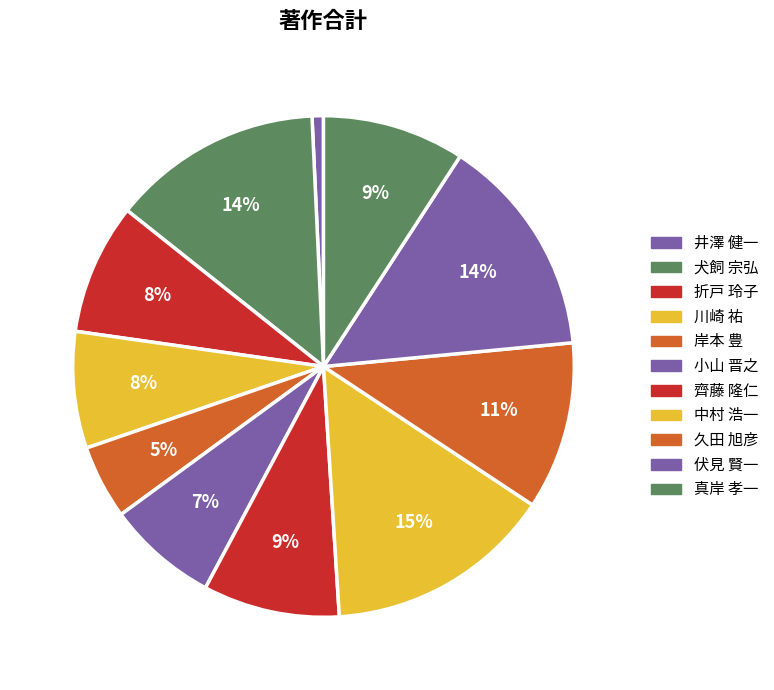

To the nearest percent, what is the difference between the largest and smallest slice percentages?

14%